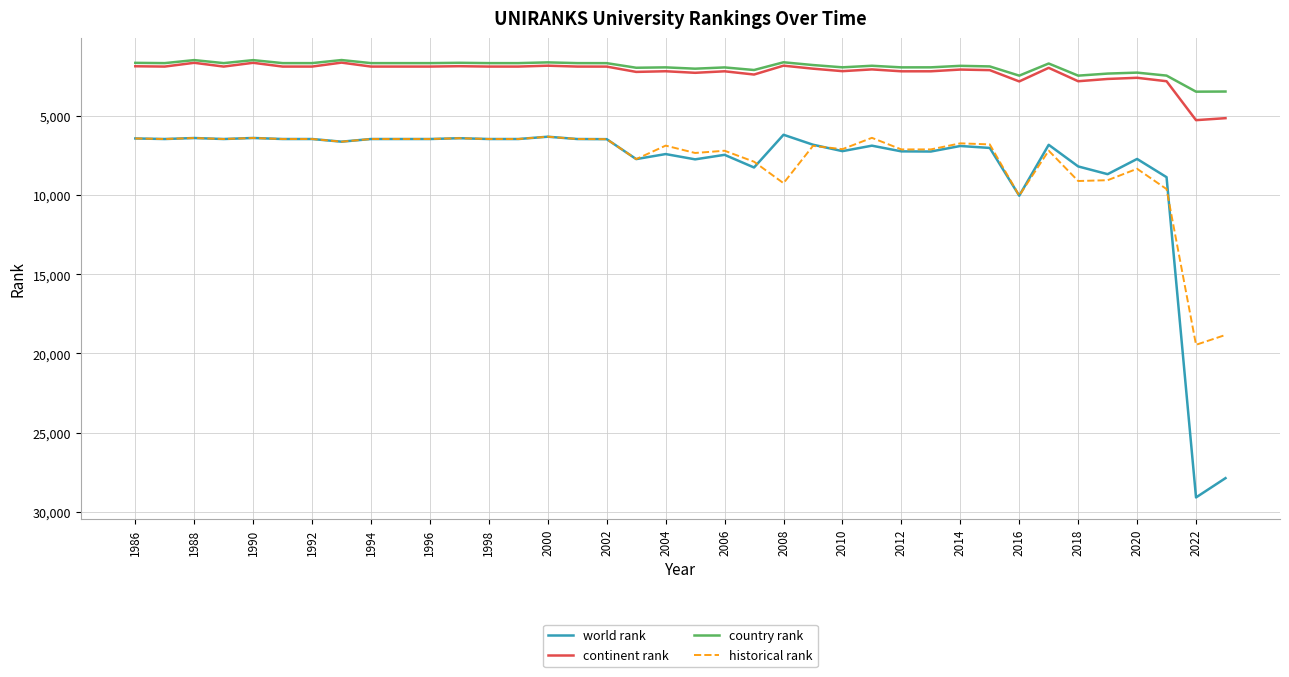

What is the sum of all continent rank values?

83895.0